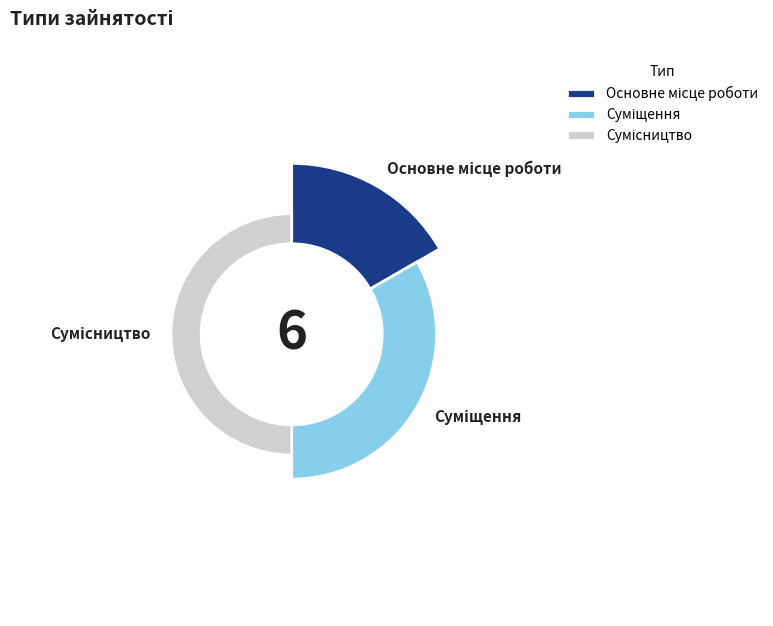

To the nearest percent, what is the combined percentage of Суміщення and Сумісництво?

83%